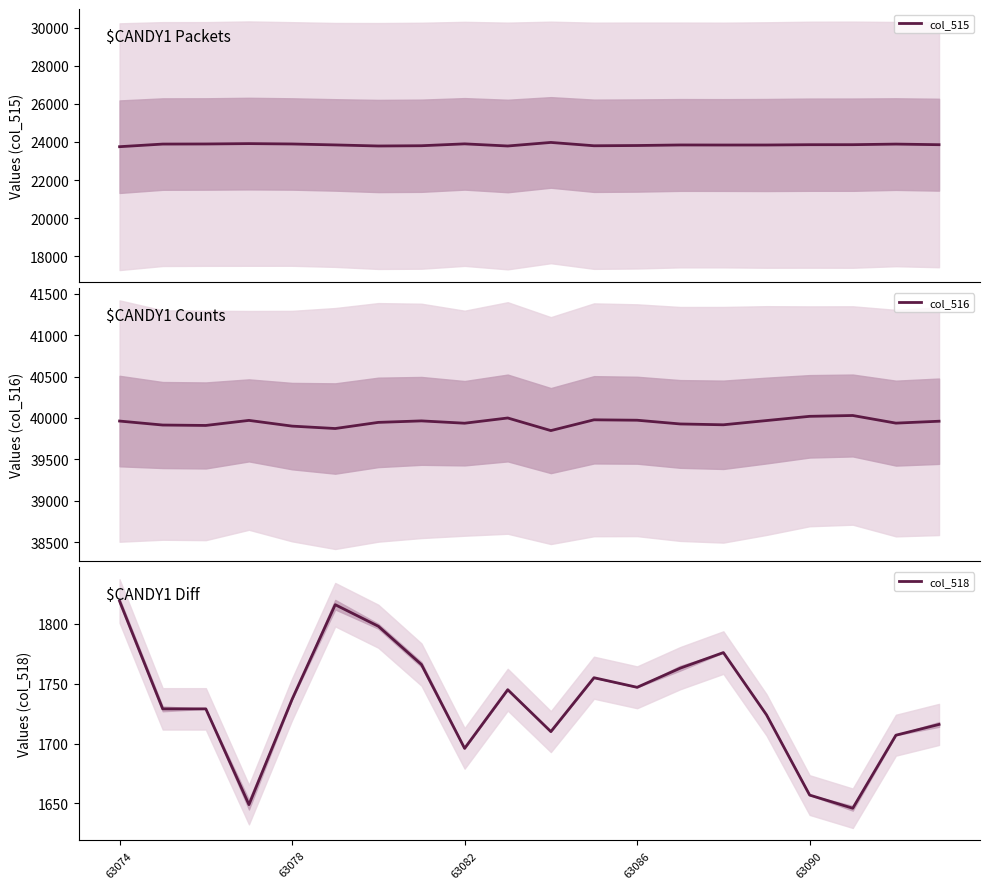

The col_518 series shows 1776 at 14. True or false?

True